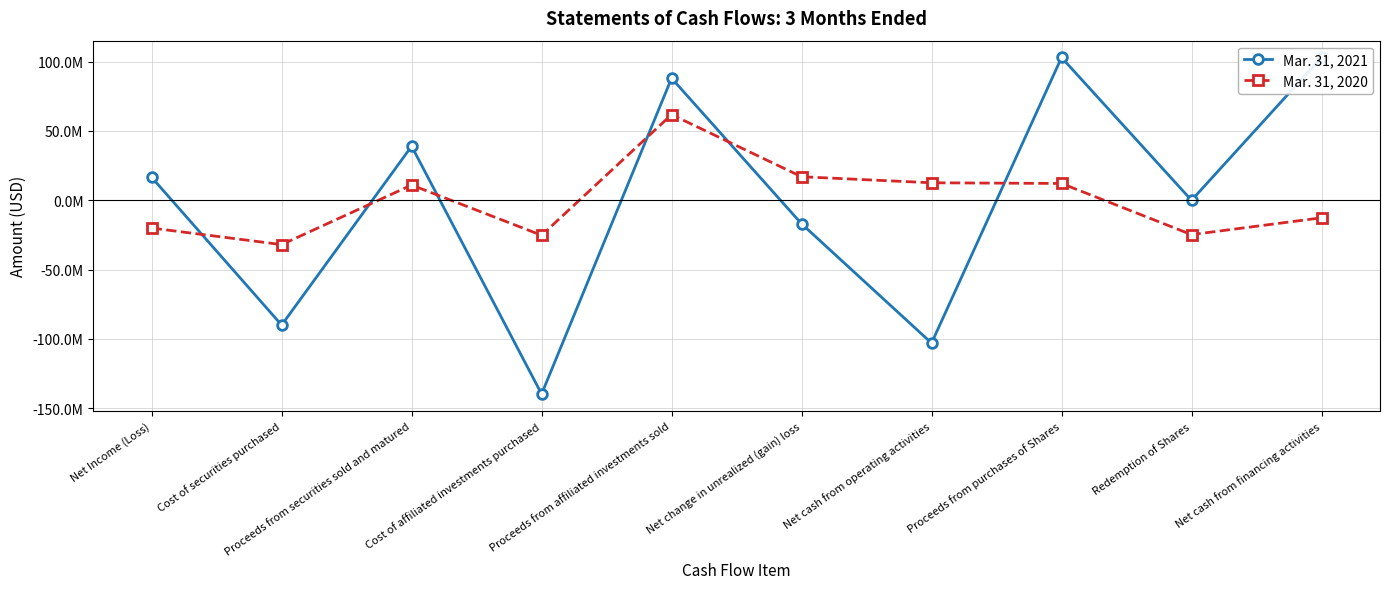

True or false: Mar. 31, 2021 has a value of 0 at Redemption of Shares.

True